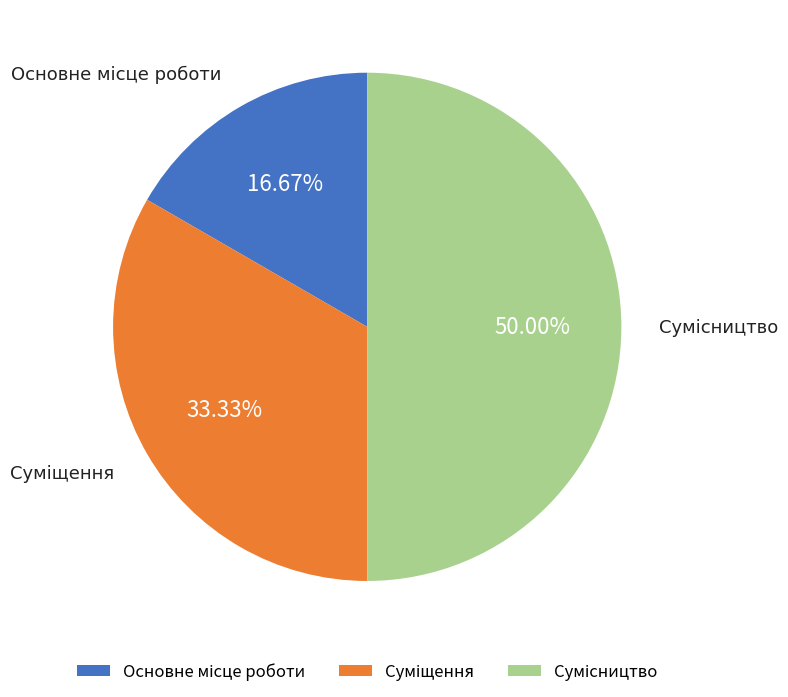

How many slices are in this pie chart?

3